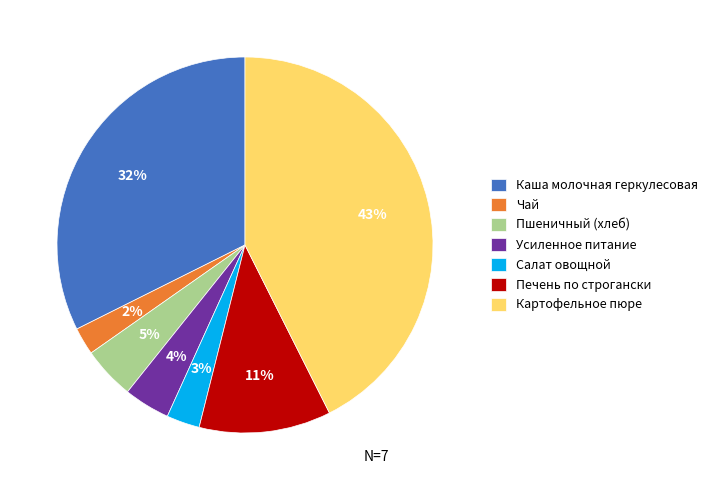

Is there any slice that represents more than half of the pie?

No